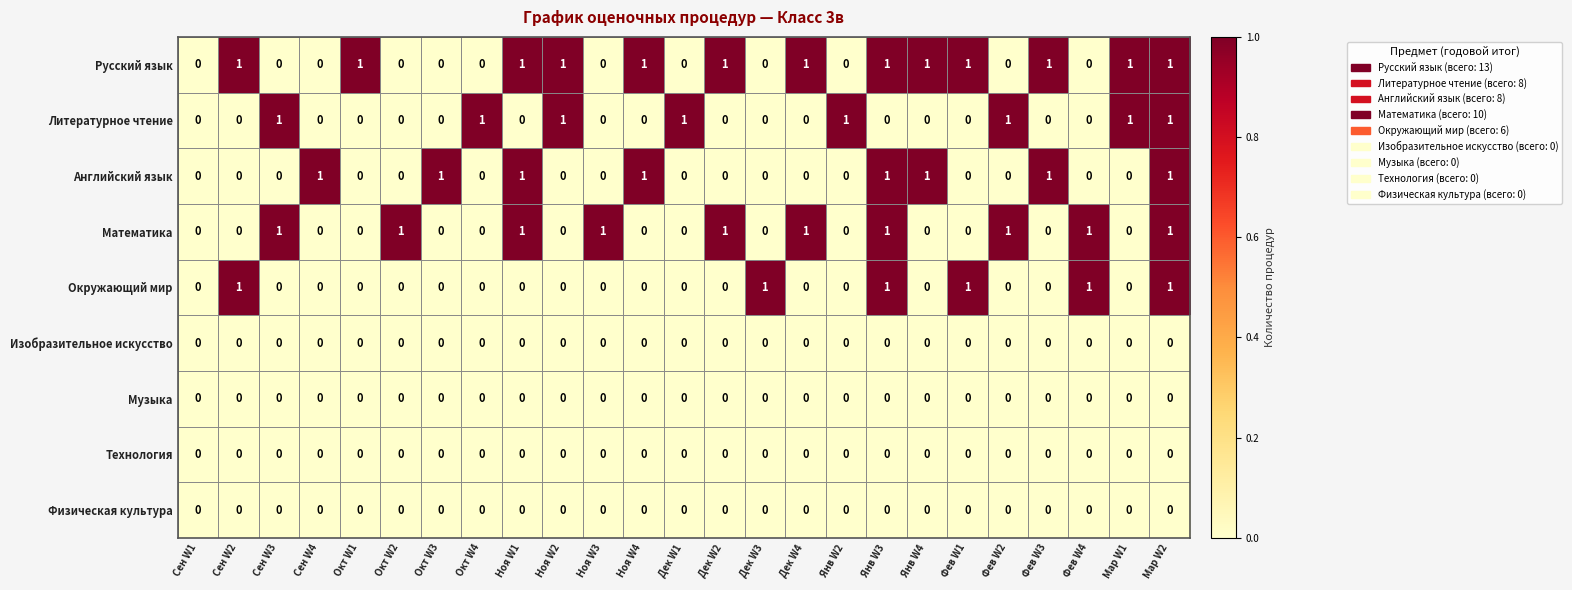

How many data points does each series have?

25